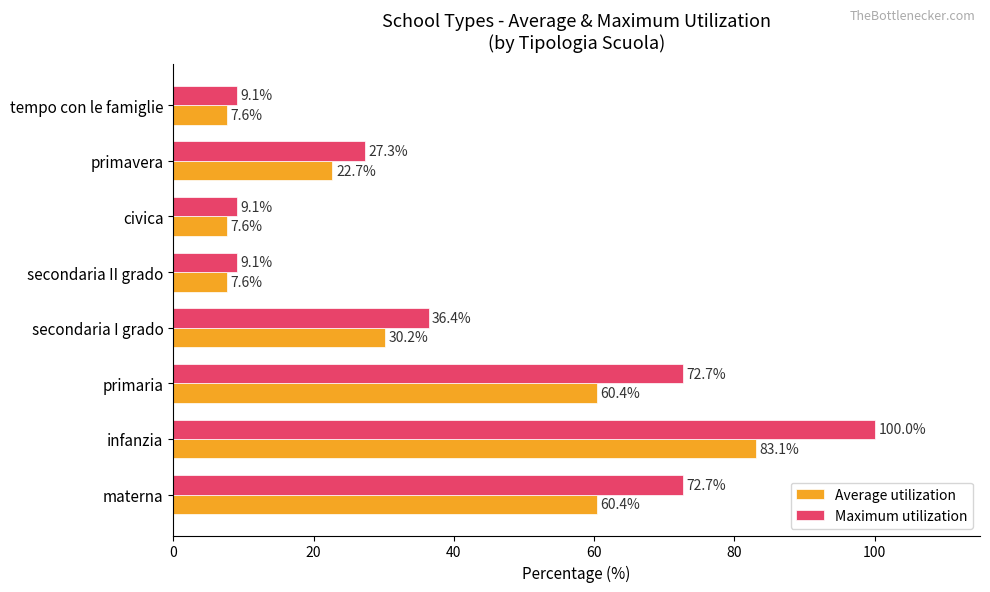

The value of Average utilization at materna is 35.9. True or false?

False